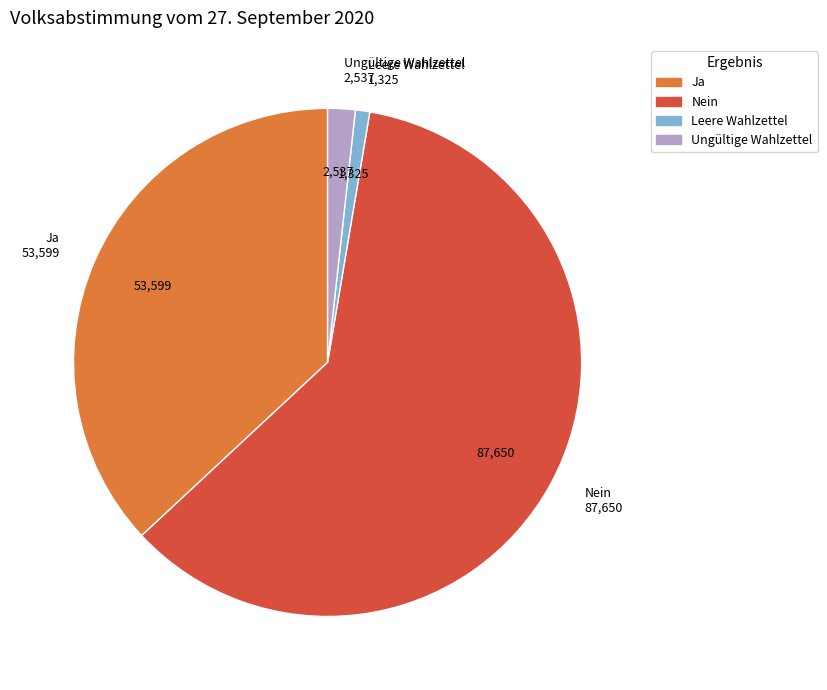

How many slices are in this pie chart?

4